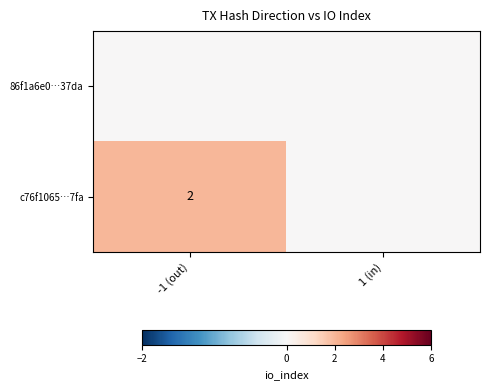

The value of c76f1065…7fa at -1 (out) is 1. True or false?

False